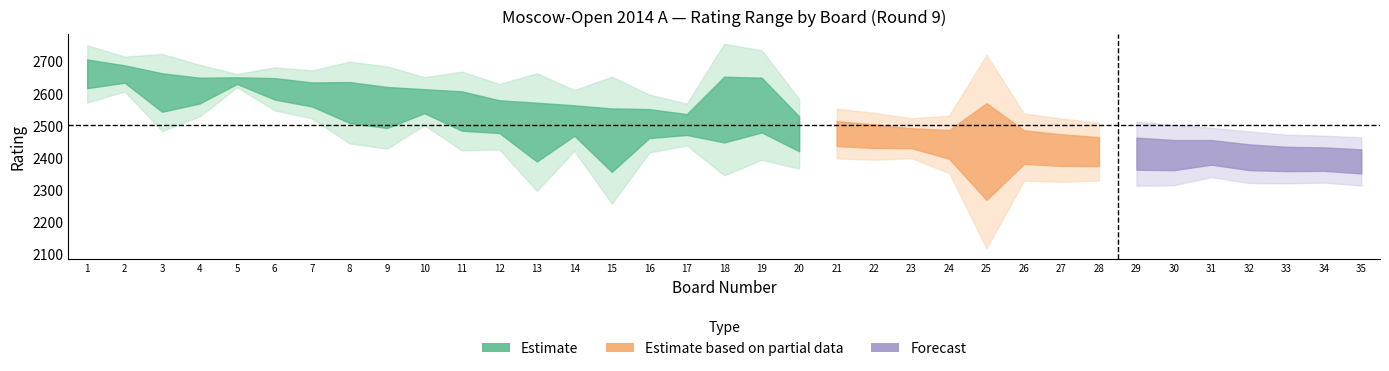

True or false: Board and White_Rating intersect in this chart.

False